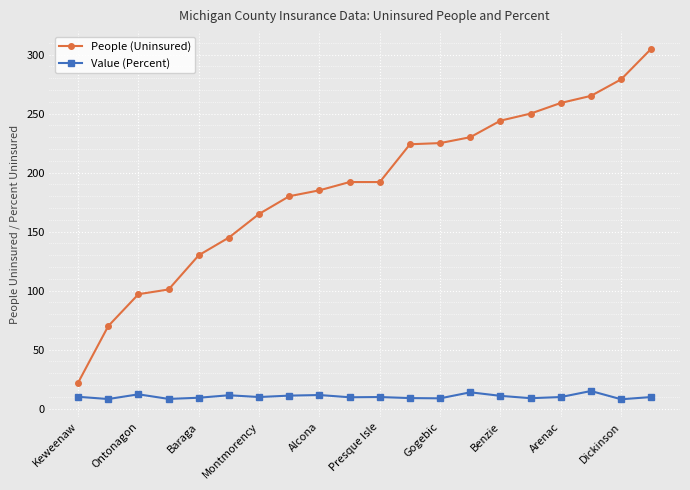

How many categories are shown in the chart?

20